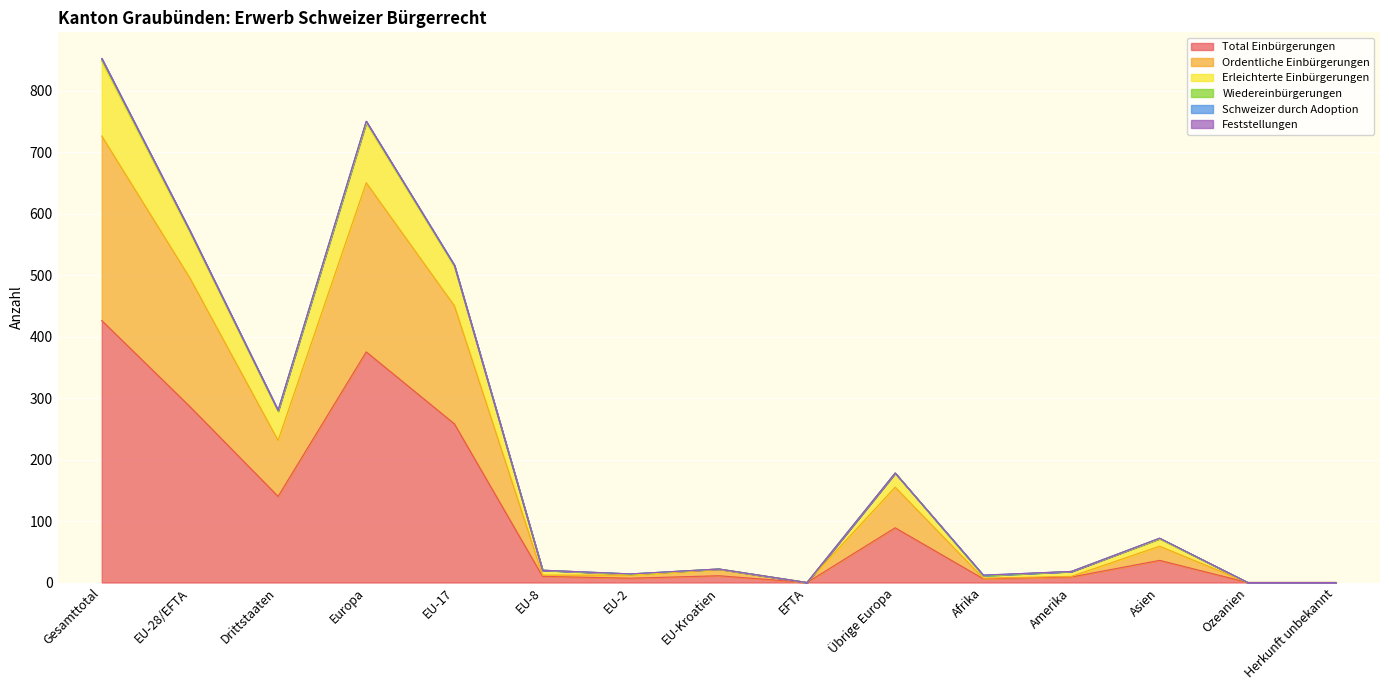

Reading right to left, extract all data points from this chart.

Total Einbürgerungen: Herkunft unbekannt=0	Ozeanien=0	Asien=36	Amerika=9	Afrika=6	Übrige Europa=89	EFTA=0	EU-Kroatien=11	EU-2=7	EU-8=10	EU-17=258	Europa=375	Drittstaaten=140	EU-28/EFTA=286	Gesamttotal=426
Ordentliche Einbürgerungen: Herkunft unbekannt=0	Ozeanien=0	Asien=59	Amerika=10	Afrika=7	Übrige Europa=155	EFTA=0	EU-Kroatien=21	EU-2=12	EU-8=12	EU-17=450	Europa=650	Drittstaaten=231	EU-28/EFTA=495	Gesamttotal=726
Erleichterte Einbürgerungen: Herkunft unbekannt=0	Ozeanien=0	Asien=72	Amerika=18	Afrika=12	Übrige Europa=178	EFTA=0	EU-Kroatien=22	EU-2=14	EU-8=20	EU-17=516	Europa=750	Drittstaaten=280	EU-28/EFTA=572	Gesamttotal=852